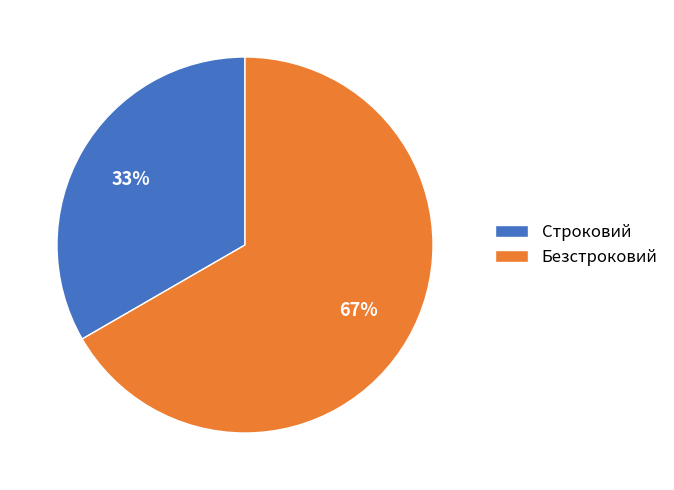

Is it true that Безстроковий is 67% of the pie?

True